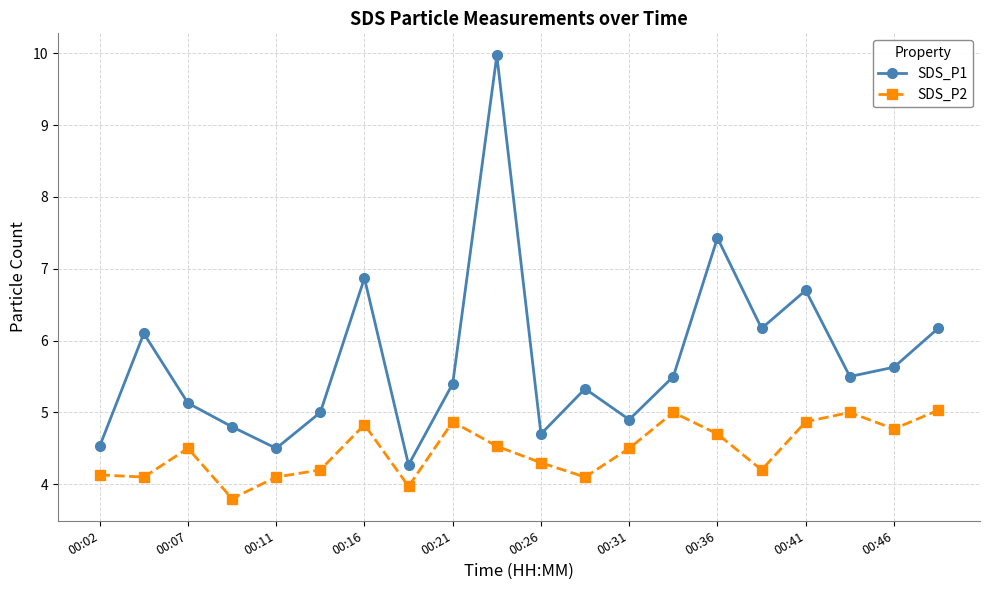

Rank the series by their average value, from lowest to highest.

SDS_P2, SDS_P1